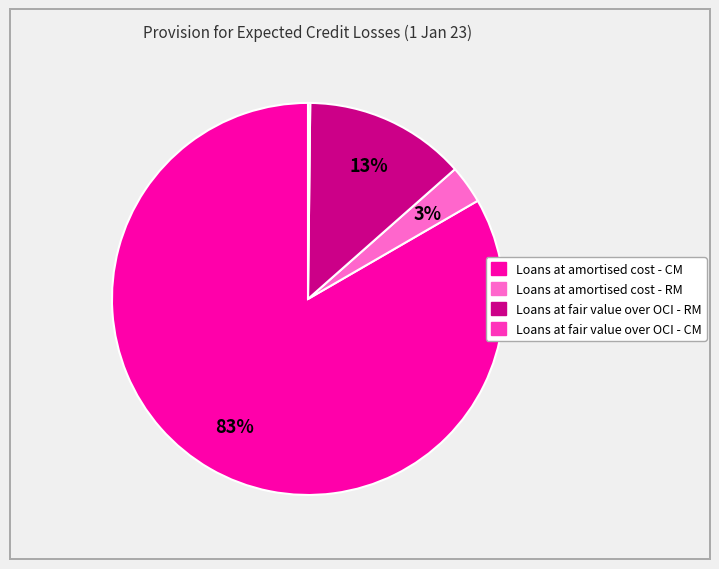

To the nearest percent, what is the combined percentage of Loans at amortised cost - CM and Loans at amortised cost - RM?

87%